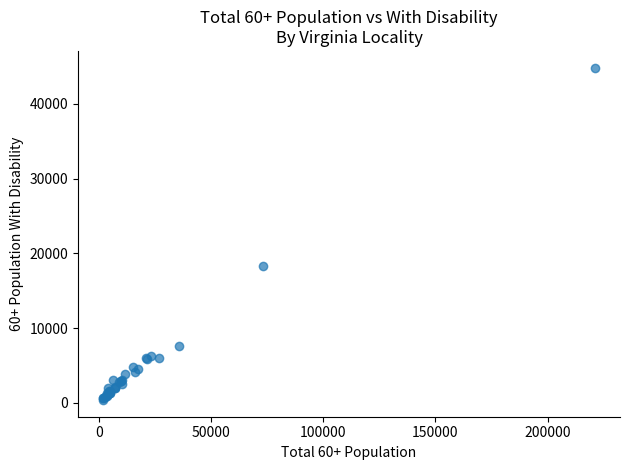

What Y value in the scatter plot is closest to 22612?

18360